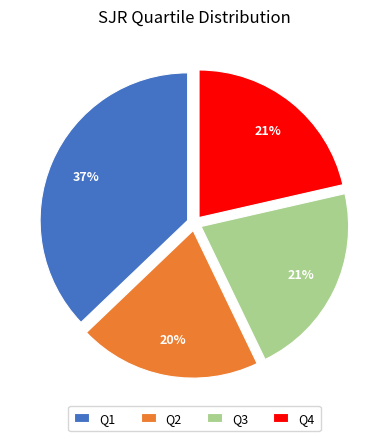

How many slices are in this pie chart?

4